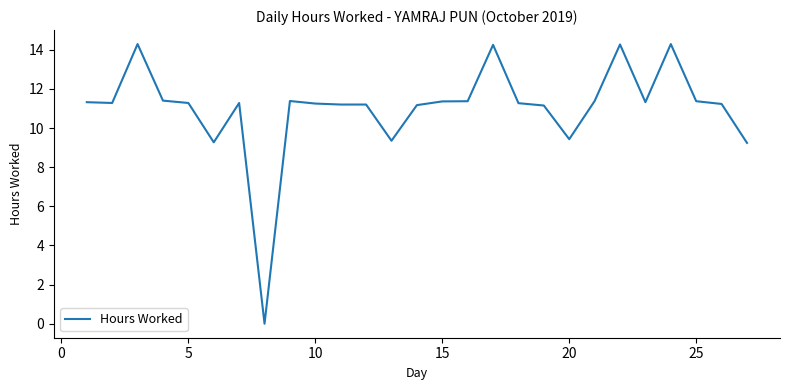

What is the greatest value displayed?

14.3